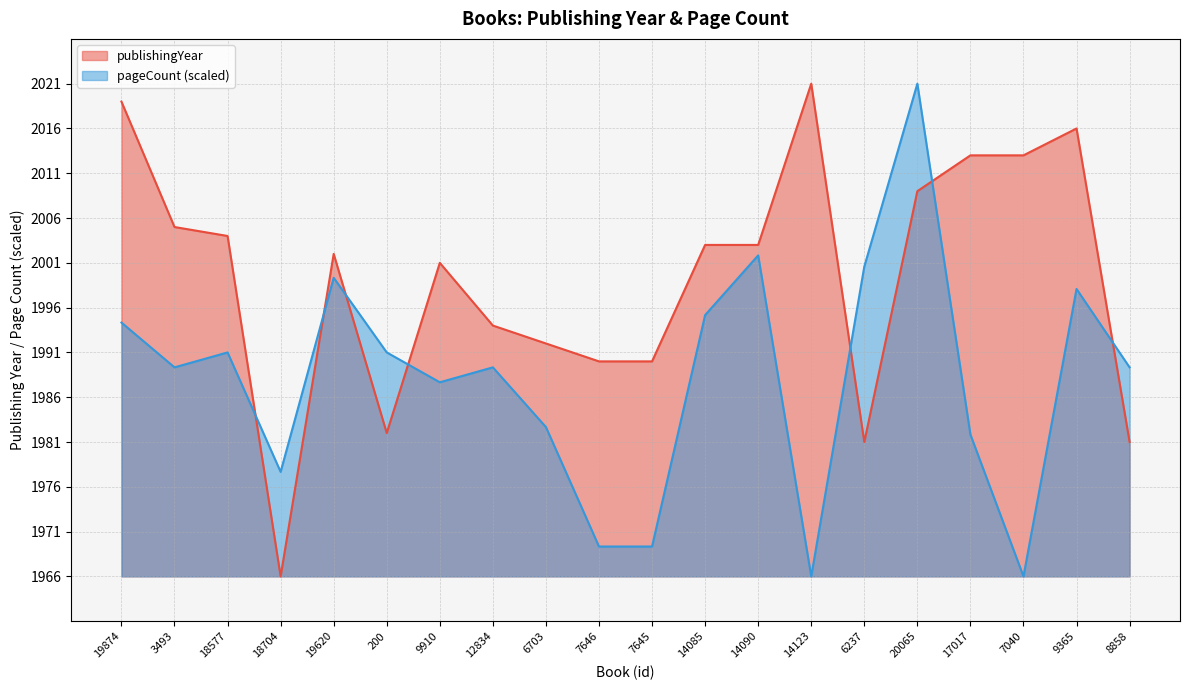

What value does the pageCount series have at 9910?

1987.7